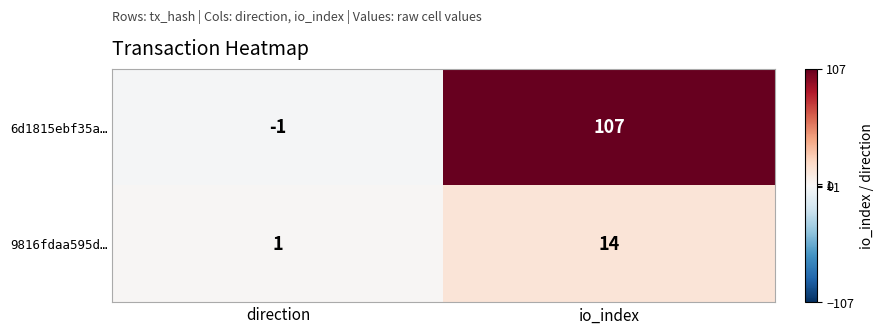

Reading right to left, transcribe all the data shown in this chart.

6d1815ebf35a…: io_index=107	direction=-1
9816fdaa595d…: io_index=14	direction=1